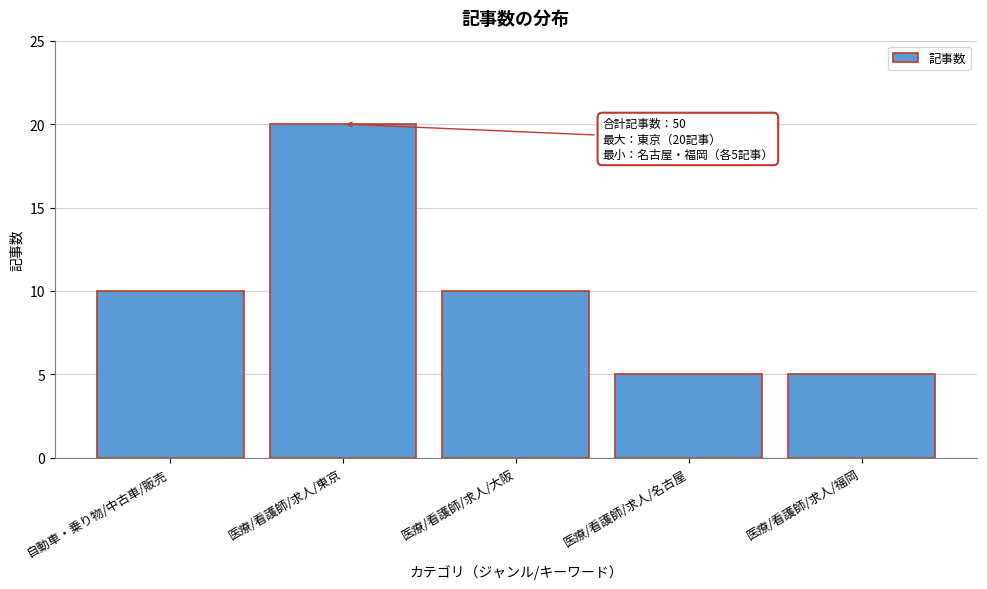

Reading left to right, list all the values displayed in this chart.

10	20	10	5	5